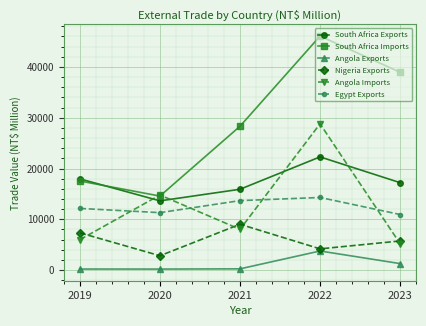

What is the value of the South Africa Imports point at the 5th from the left?

38960